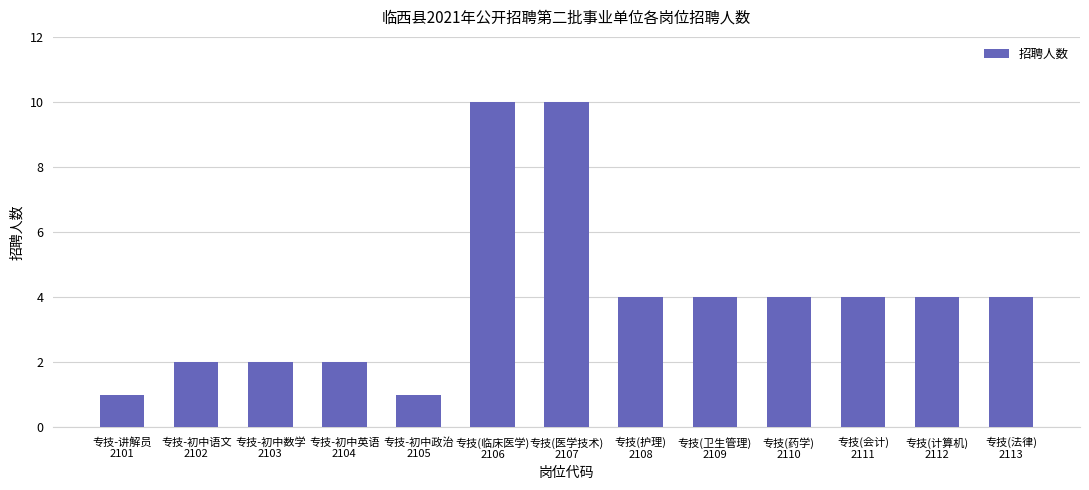

Count the values in the range 2 to 4.

9